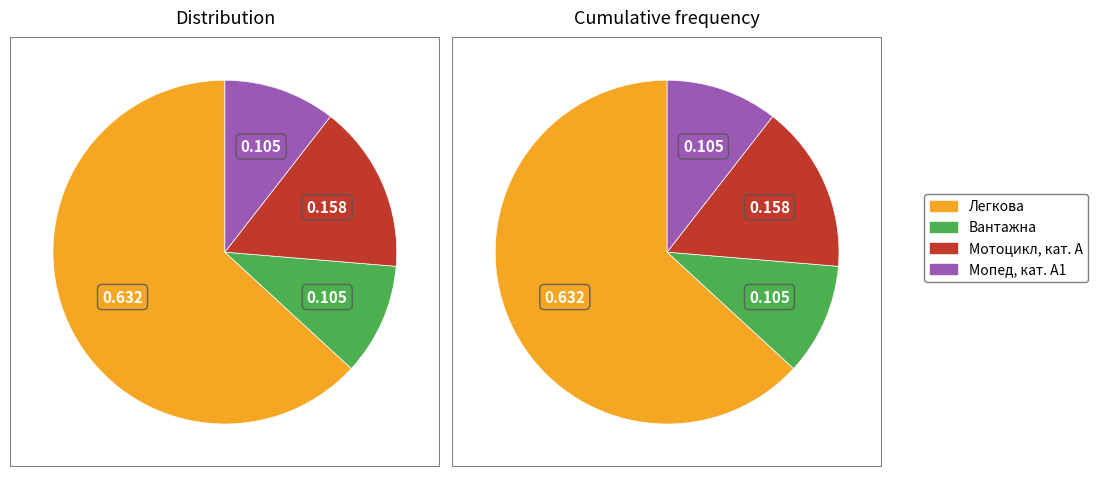

Approximately how many times larger is the value at Вантажна compared to Легкова?

0.2